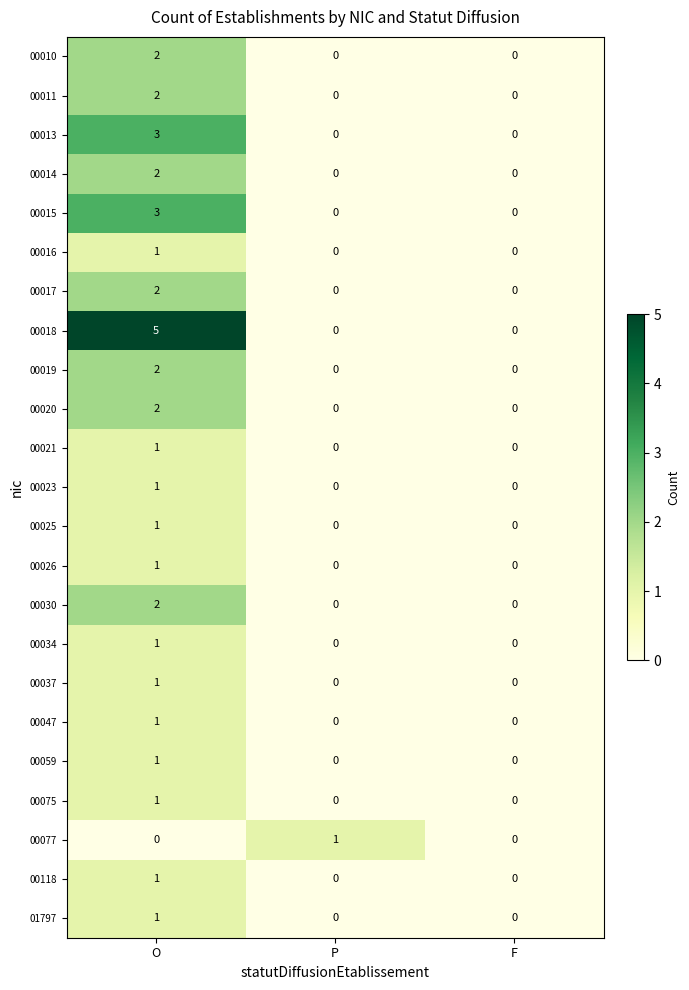

Count the 00014 values in the range 0 to 2.

3